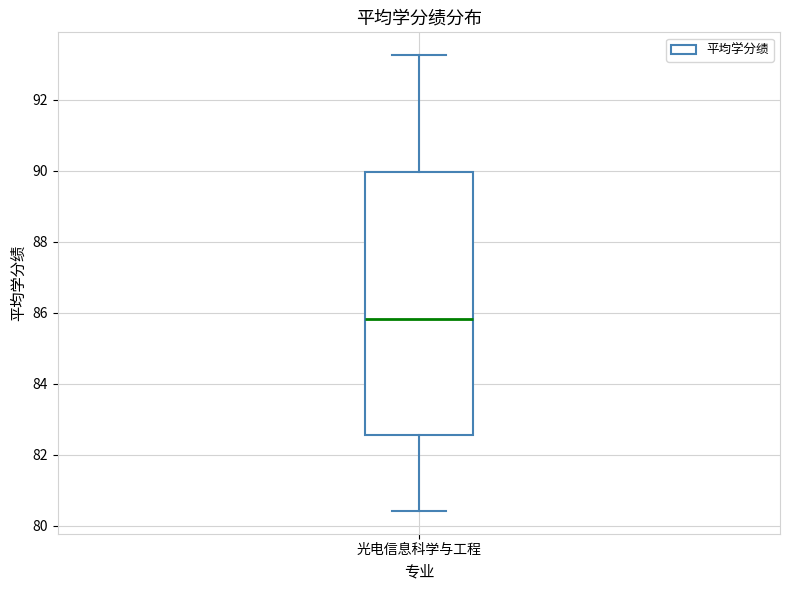

Transcribe this box plot: give where the median line is, the range the box spans, and where the two whiskers end, as read against the y-axis. The values are not printed on the chart, so give them approximately, as read against the axis.

median 85.8, box 82.6 to 90.0, whiskers 80.4 to 93.2